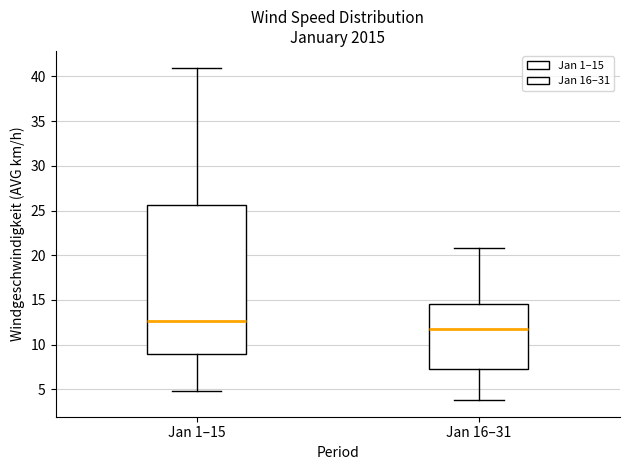

Where is the lower edge of the box for Jan 1–15 on the y-axis? The values are not printed on the chart, so give them approximately, as read against the axis.

9.0